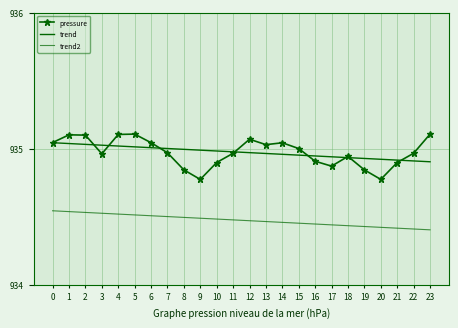

True or false: trend has a value of 302.8 at 22.

False